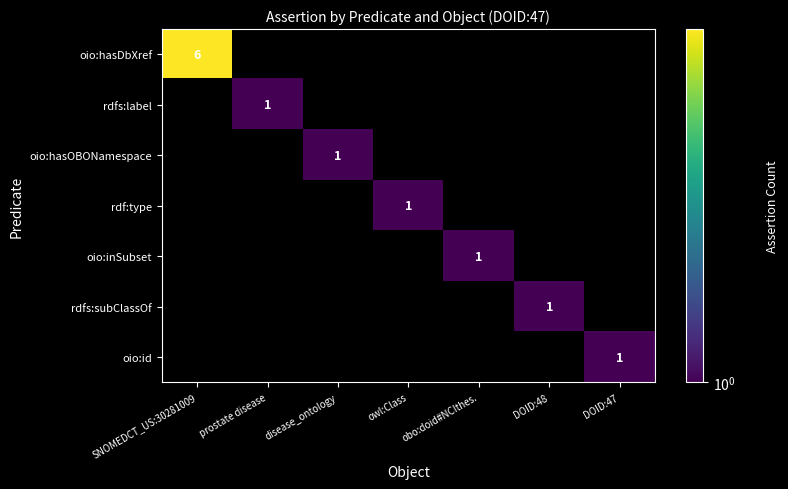

Which series has the widest spread of values?

oio:hasDbXref